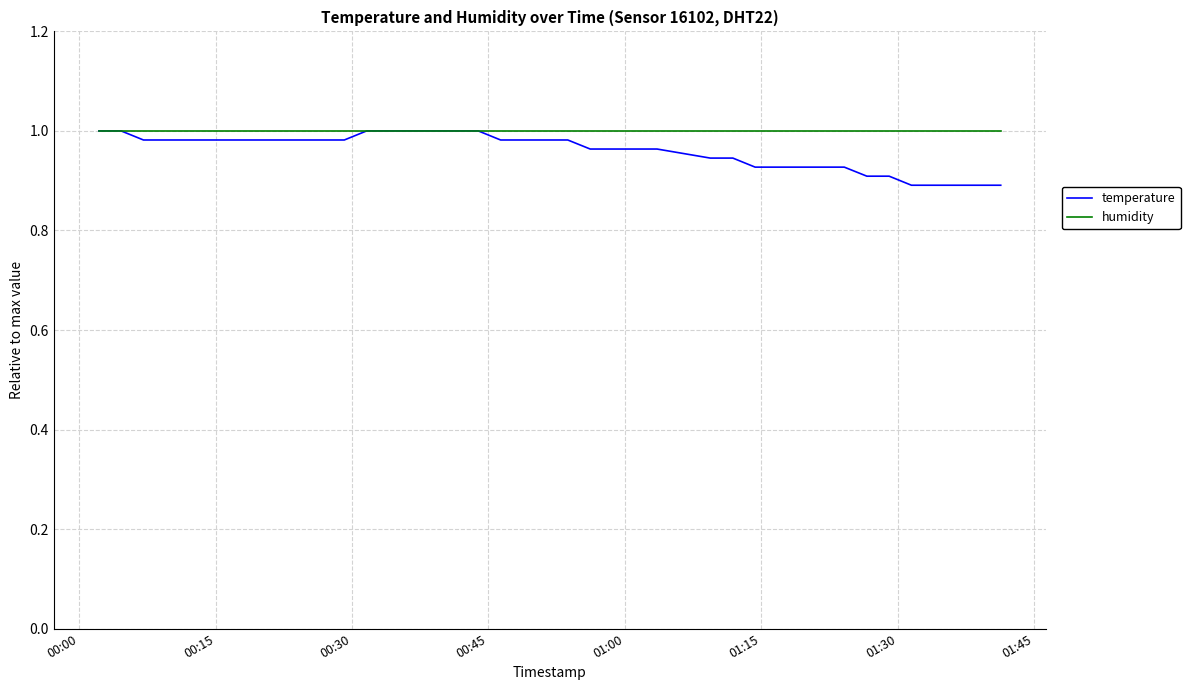

Which series has the widest spread of values?

temperature